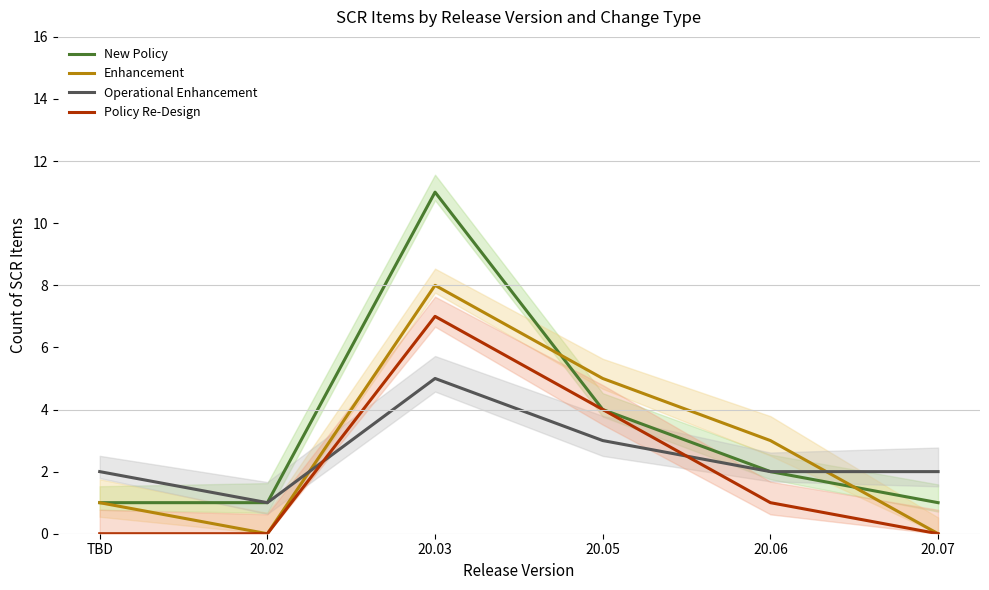

At how many categories does at least one series exceed 1?

5